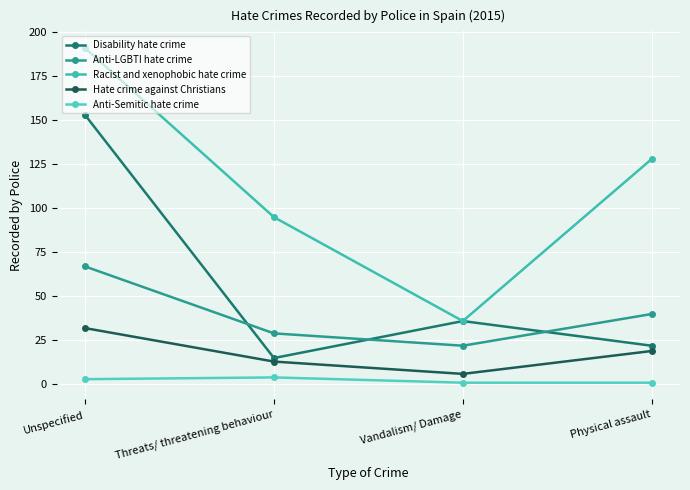

Which series has the largest range (max minus min)?

Racist and xenophobic hate crime